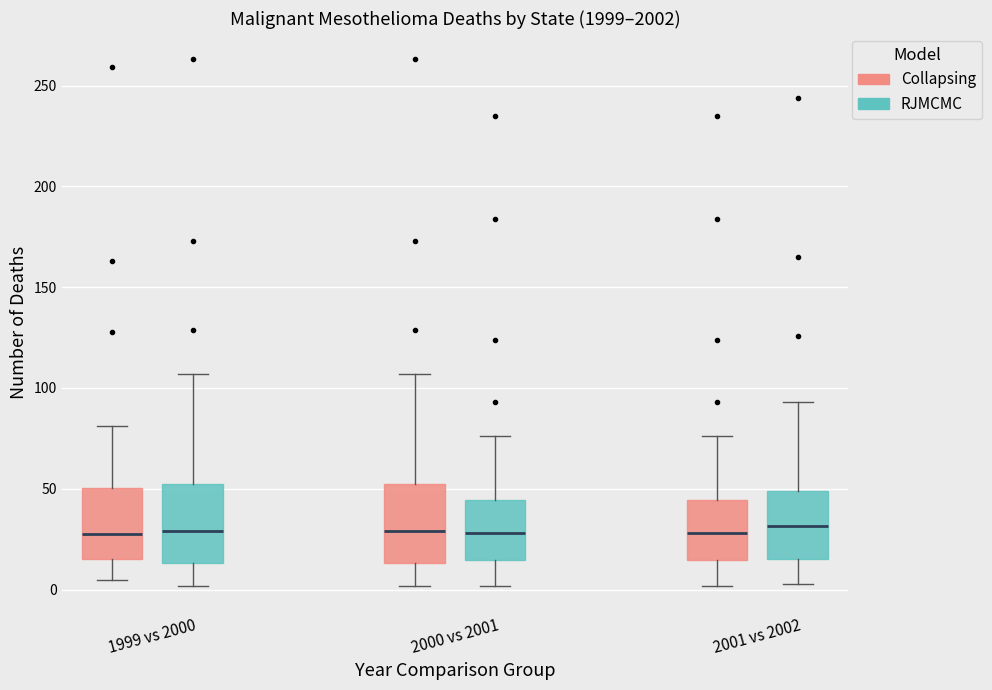

Reading left to right, transcribe this box plot: for each box, give where its median line is, the range the box spans, and where its two whiskers end, as read against the y-axis. The values are not printed on the chart, so give them approximately, as read against the axis.

1999 vs 2000 (Collapsing): median 30, box 15 to 50, whiskers 5 to 80
1999 vs 2000 (RJMCMC): median 30, box 15 to 55, whiskers 0 to 105
2000 vs 2001 (Collapsing): median 30, box 15 to 55, whiskers 0 to 105
2000 vs 2001 (RJMCMC): median 30, box 15 to 45, whiskers 0 to 75
2001 vs 2002 (Collapsing): median 30, box 15 to 45, whiskers 0 to 75
2001 vs 2002 (RJMCMC): median 30, box 15 to 50, whiskers 5 to 95